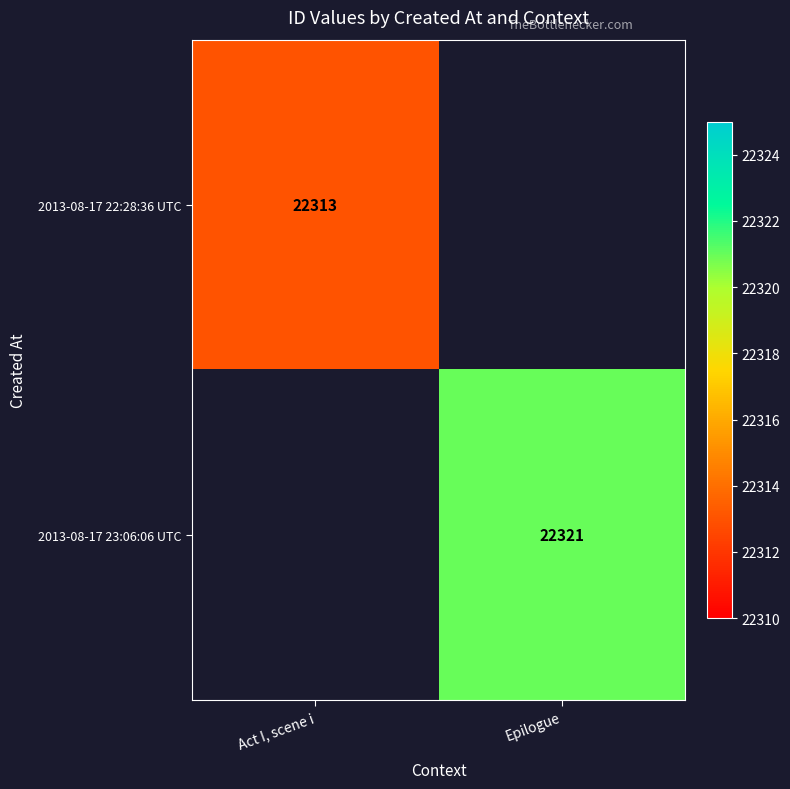

What is the greatest value displayed?

22321.0